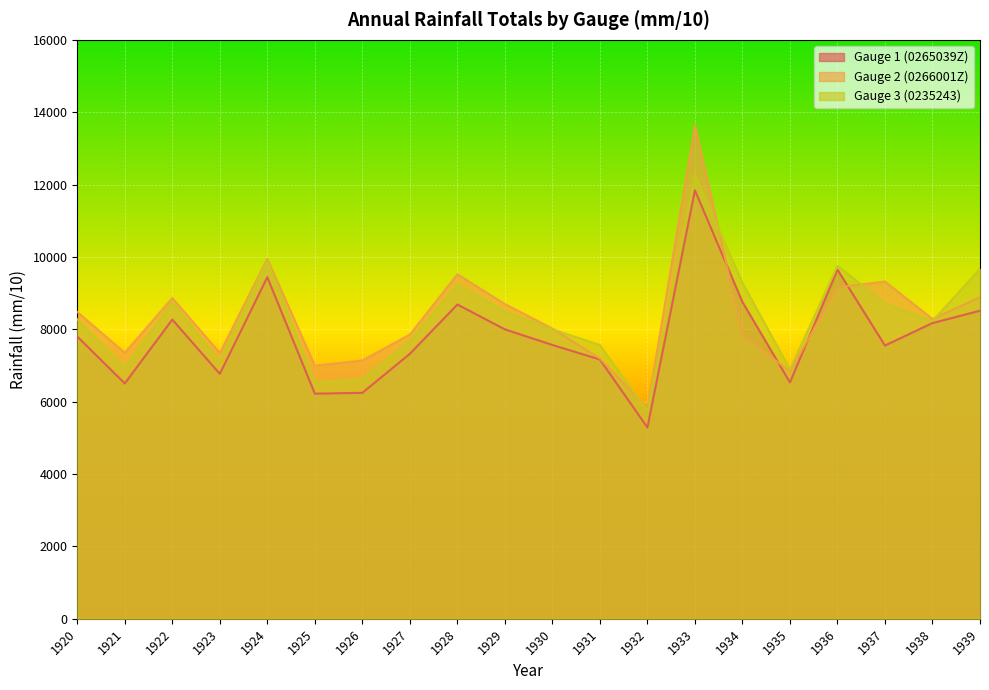

Which series has the largest total across all categories?

Gauge 2 (0266001Z)